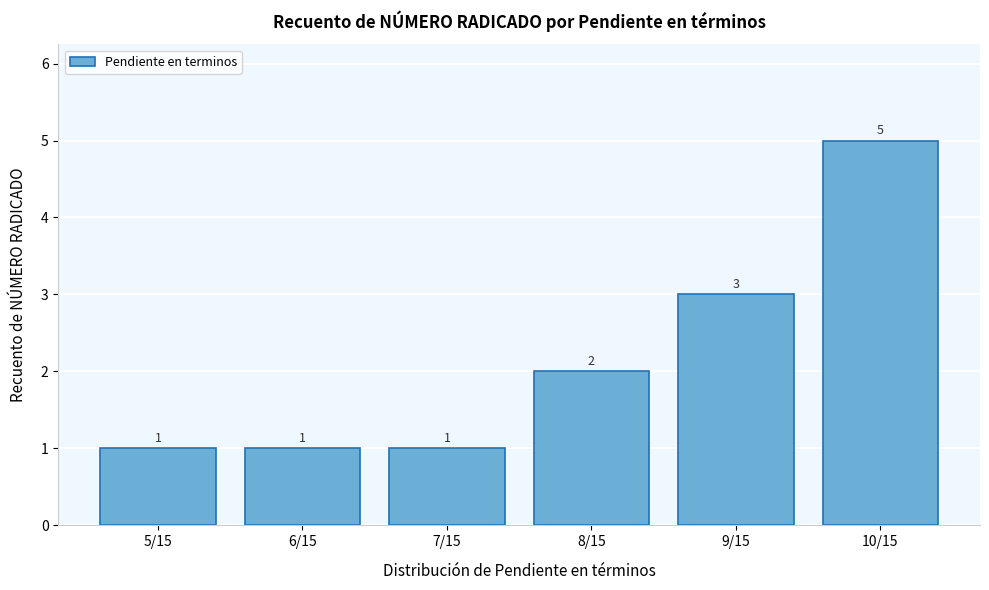

Reading left to right, list all the values displayed in this chart.

5/15=1	6/15=1	7/15=1	8/15=2	9/15=3	10/15=5